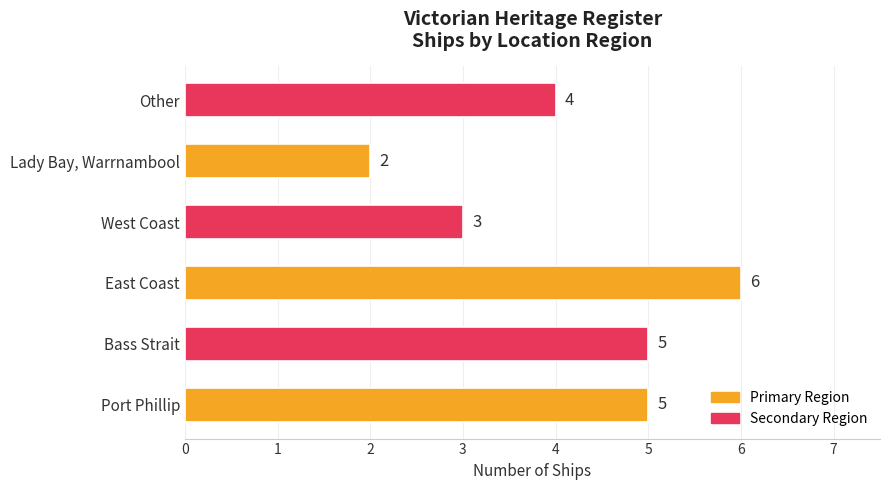

Which has a higher value, West Coast or Port Phillip?

Port Phillip